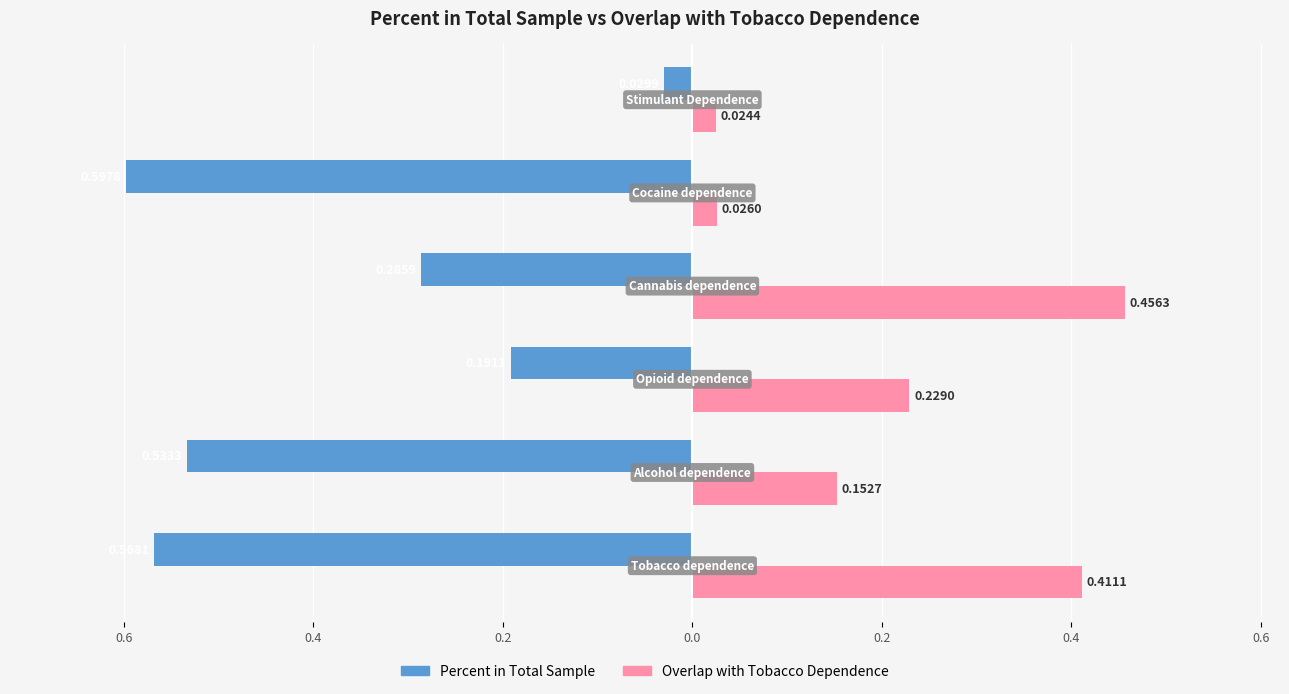

Reading left to right, transcribe all the data shown in this chart.

Percent in Total Sample: -0.6	-0.5	-0.2	-0.3	-0.6	-0.0
Overlap with Tobacco Dependence: 0.4	0.2	0.2	0.5	0.0	0.0